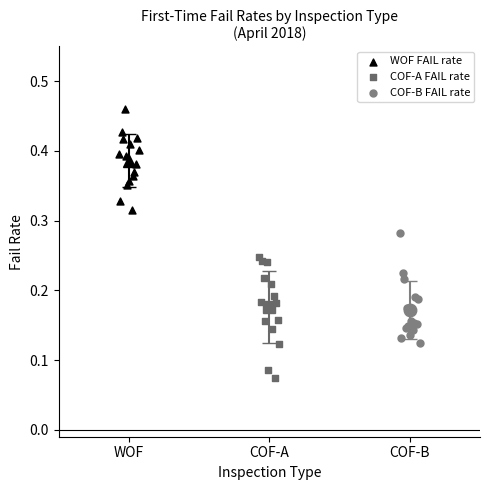

Which series contains the lowest Y value?

COF-A FAIL rate